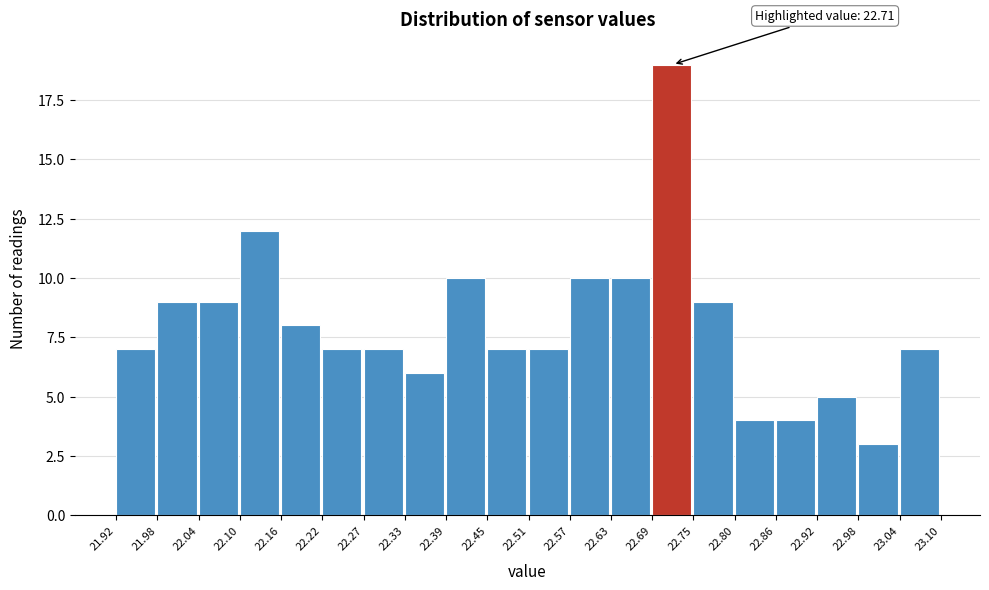

Which range on the x-axis has the tallest bar?

22.69 to 22.75